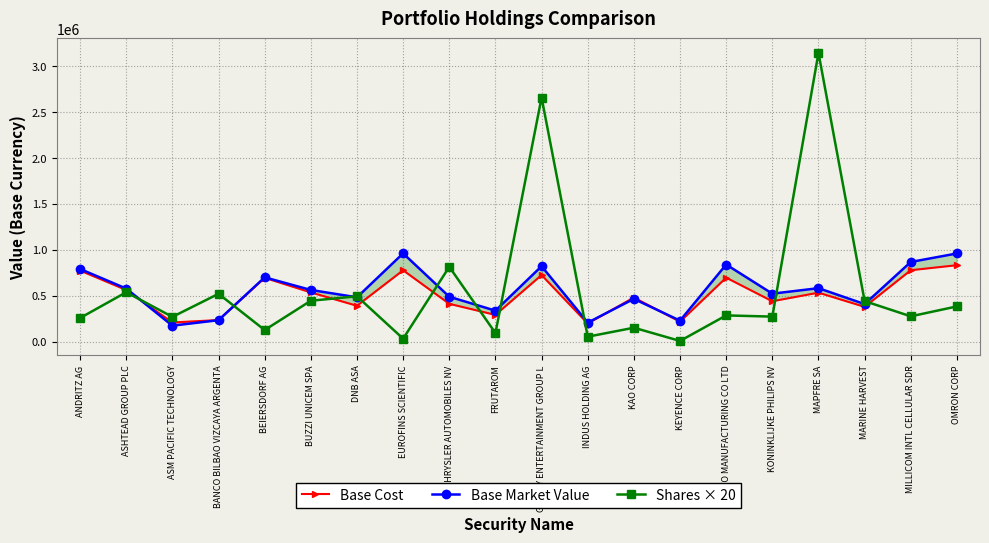

Is this an area chart (filled region under the line)?

No